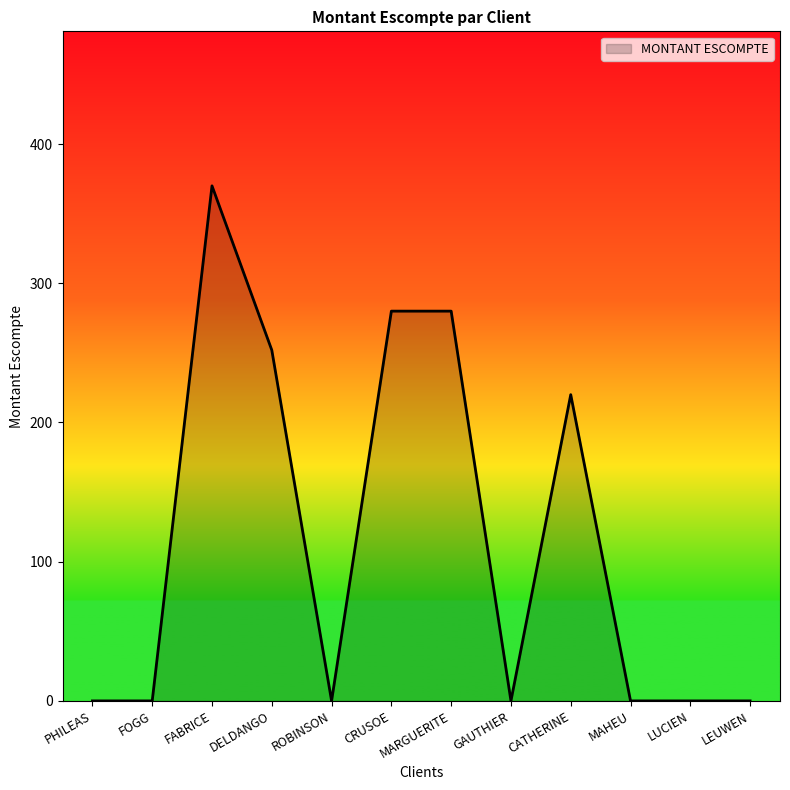

What is the greatest value displayed?

370